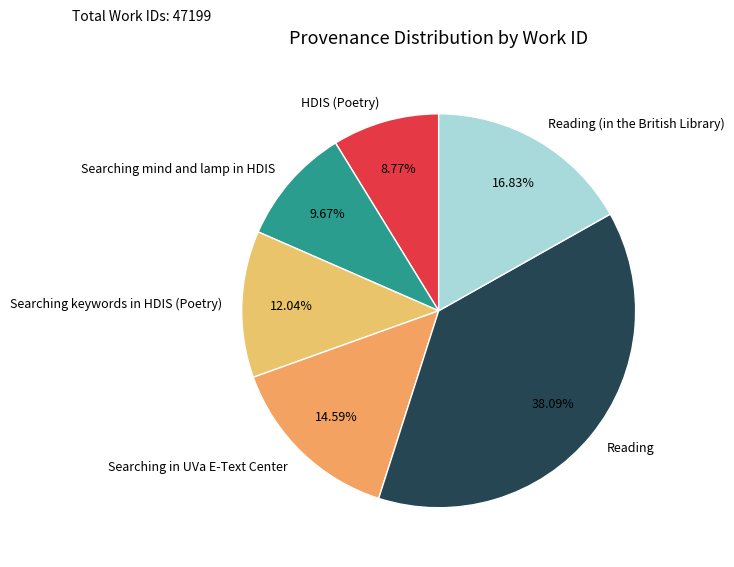

Rank the categories by value from lowest to highest.

HDIS (Poetry), Searching mind and lamp in HDIS, Searching keywords in HDIS (Poetry), Searching in UVa E-Text Center, Reading (in the British Library), Reading